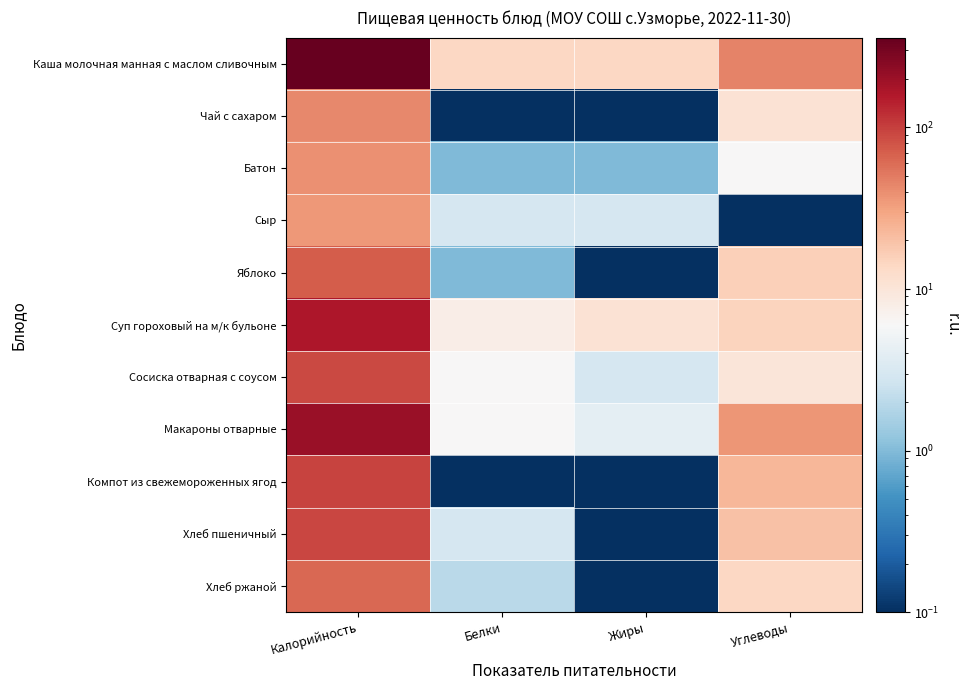

What is the total value across all series at Жиры?

36.5